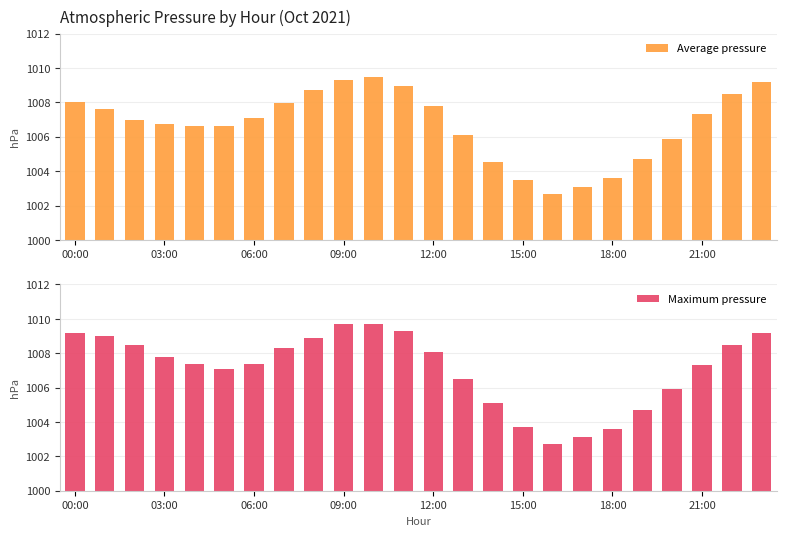

The value of Maximum pressure at 8 is 1744.5. True or false?

False